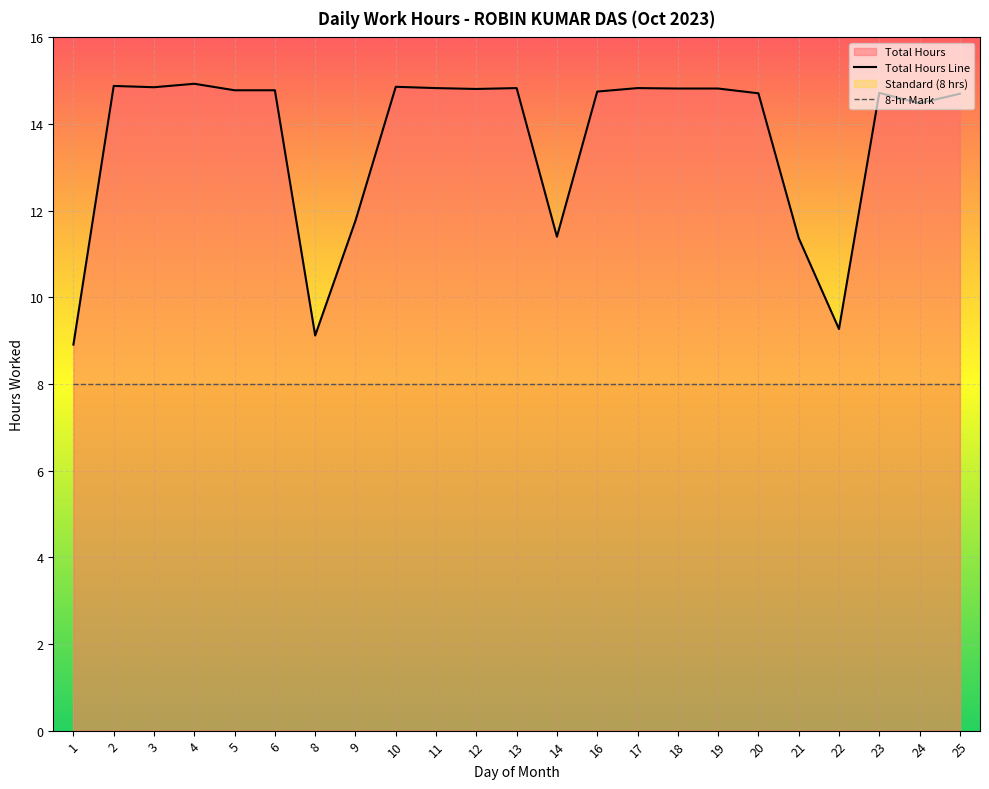

Where is the first local maximum for Total Hours?

2